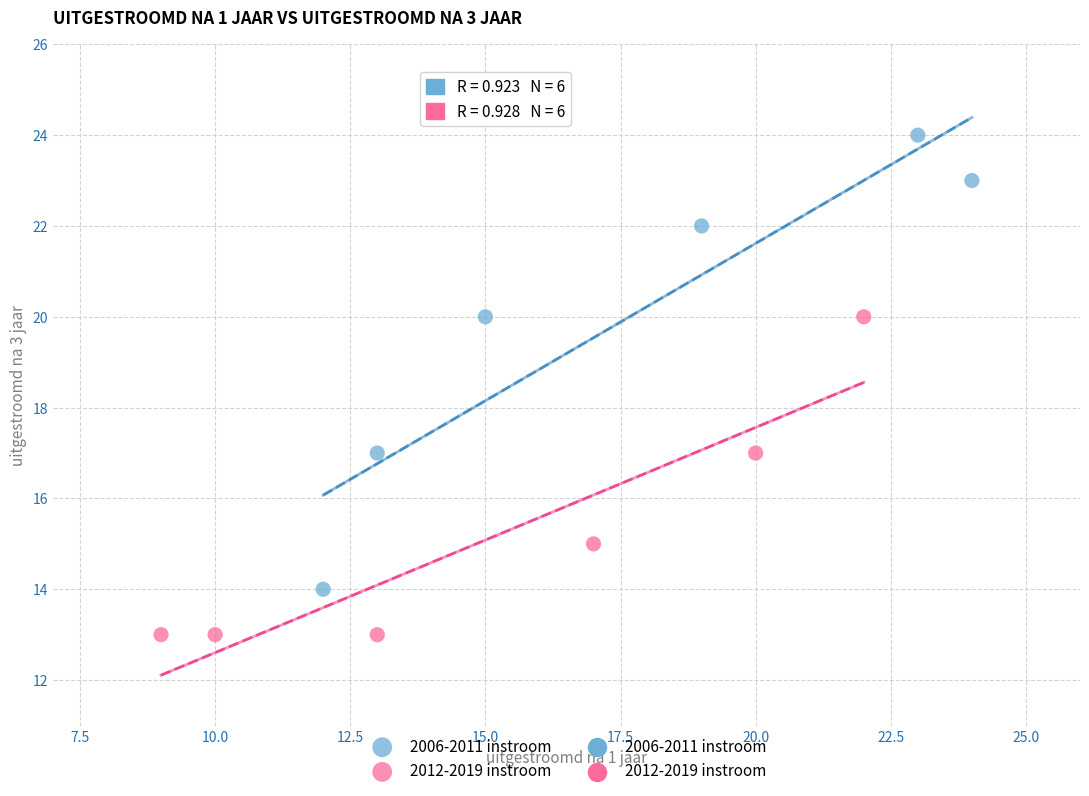

Which series has the largest Y range (max minus min)?

2006-2011 instroom